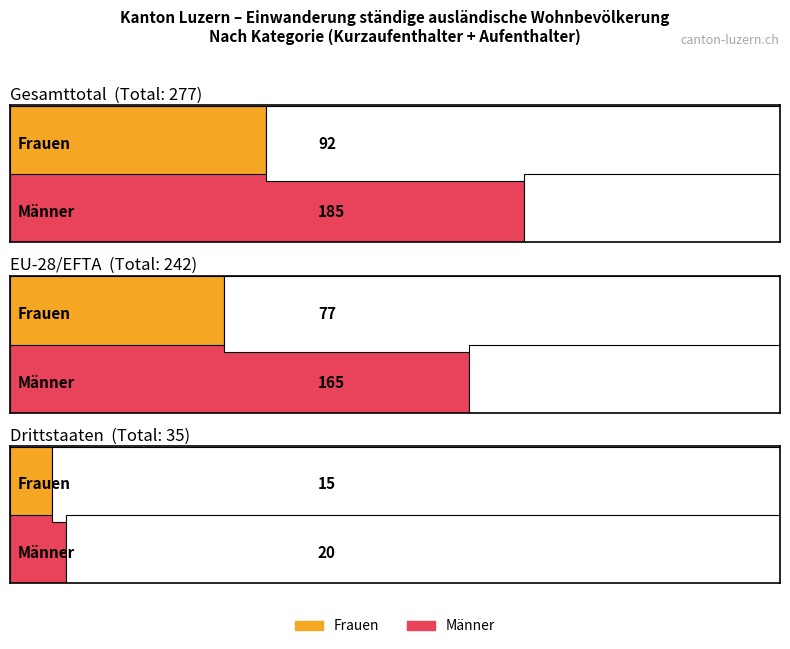

What is the minimum value shown in the chart?

15